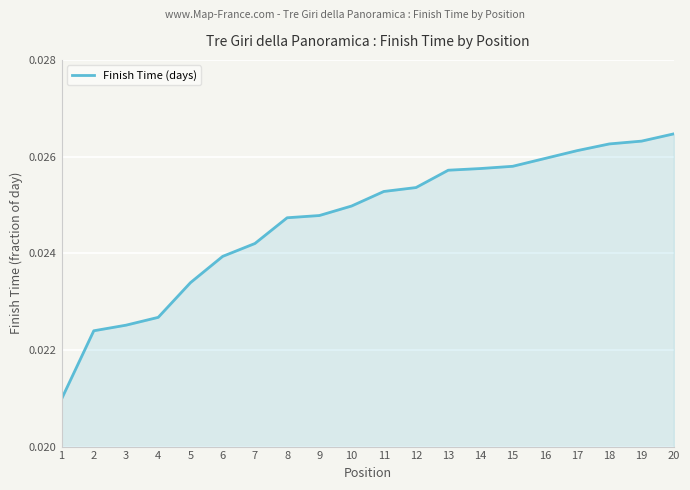

Between 14 and 12, which is larger?

14